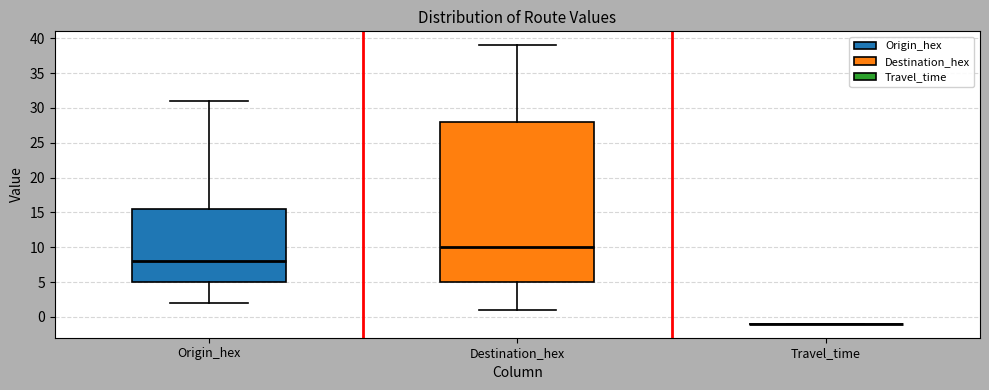

Reading left to right, read every box against the y-axis: the position of its median line, the range the box covers, and the ends of its whiskers. The values are not printed on the chart, so give them approximately, as read against the axis.

Origin_hex: median 8.0, box 5.0 to 15.5, whiskers 2.0 to 31.0
Destination_hex: median 10.0, box 5.0 to 28.0, whiskers 1.0 to 39.0
Travel_time: box collapsed to a line at -1.0, whiskers -1.0 to -1.0